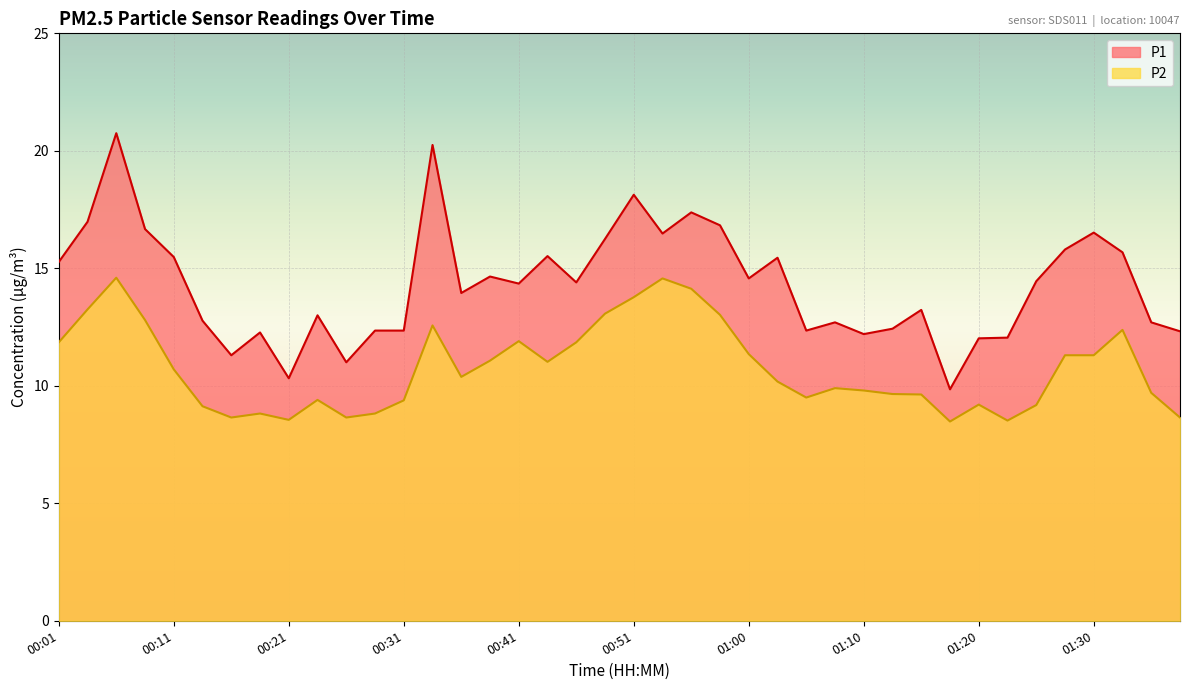

What position from the right is 00:43?

23